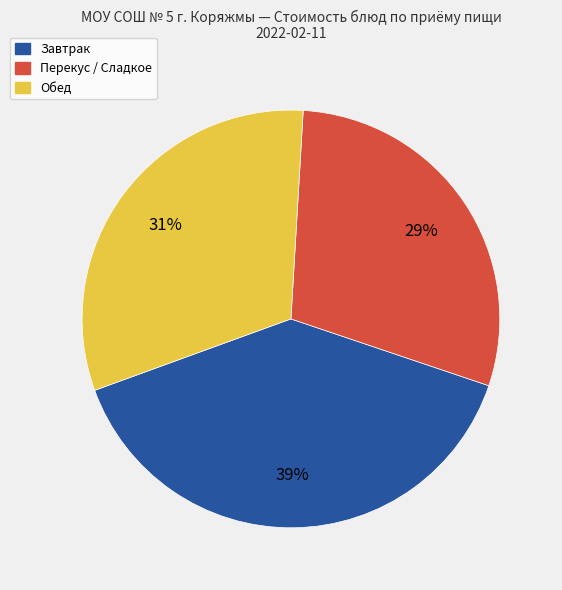

Which has a higher value, Обед or Завтрак?

Завтрак